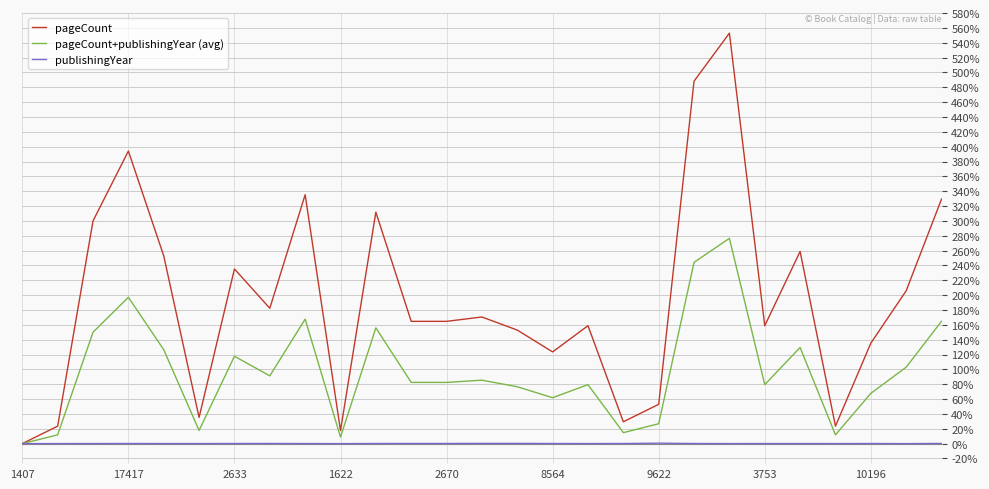

List the series in order of their overall mean, lowest first.

publishingYear, pageCount+publishingYear (avg), pageCount